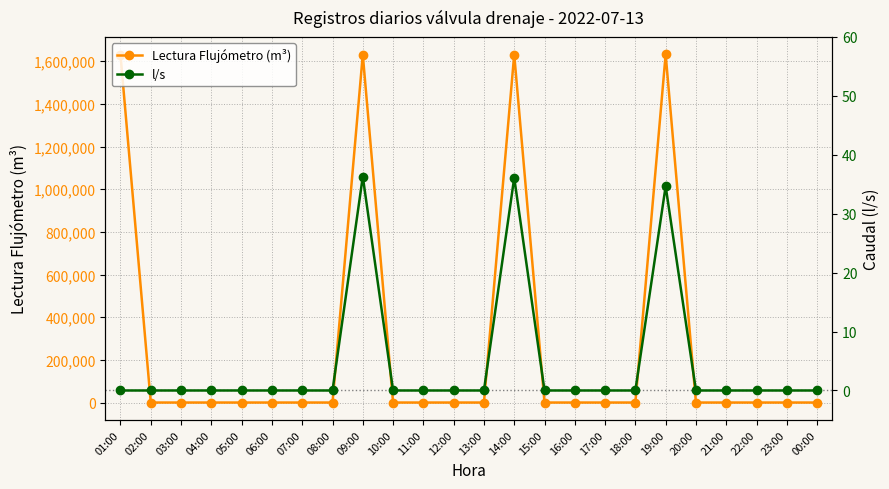

Count the number of data series in this chart.

2